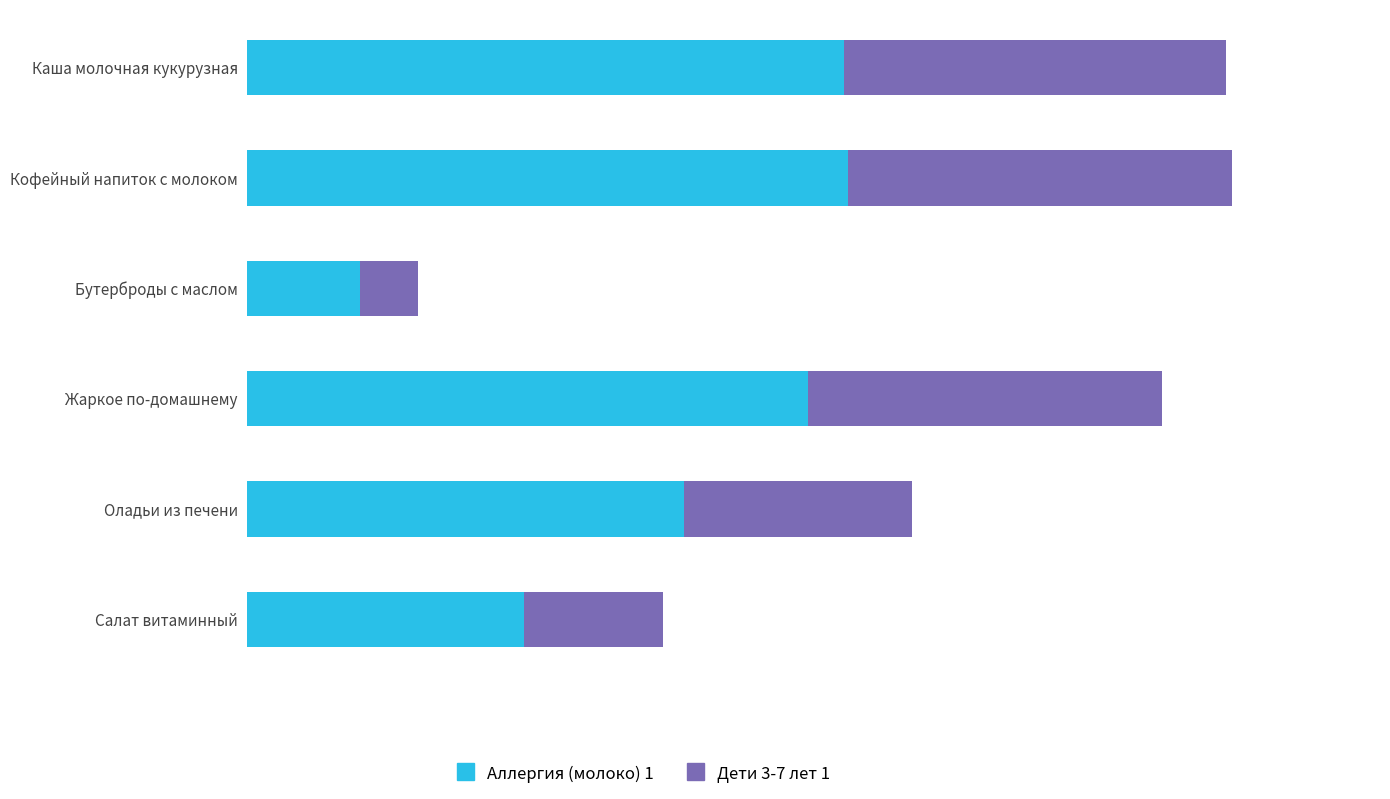

List the series in order of their overall mean, lowest first.

Дети 3-7 лет 1, Аллергия (молоко) 1